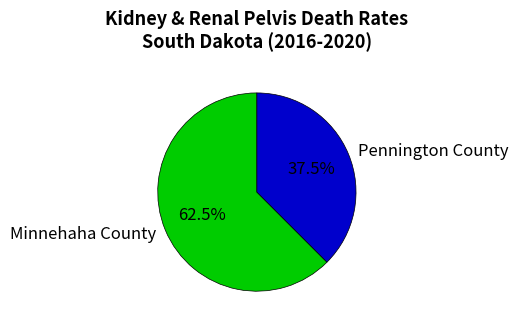

Which slice represents more than half of the pie?

Minnehaha County